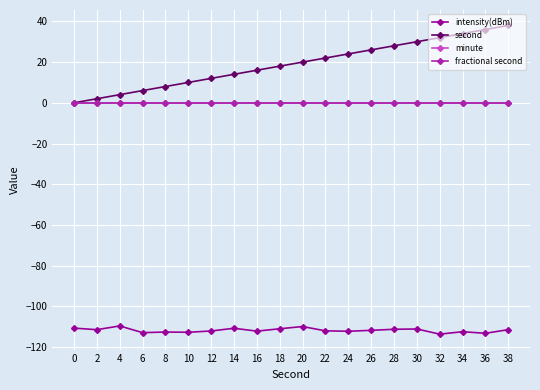

Does the chart have visible grid lines?

Yes